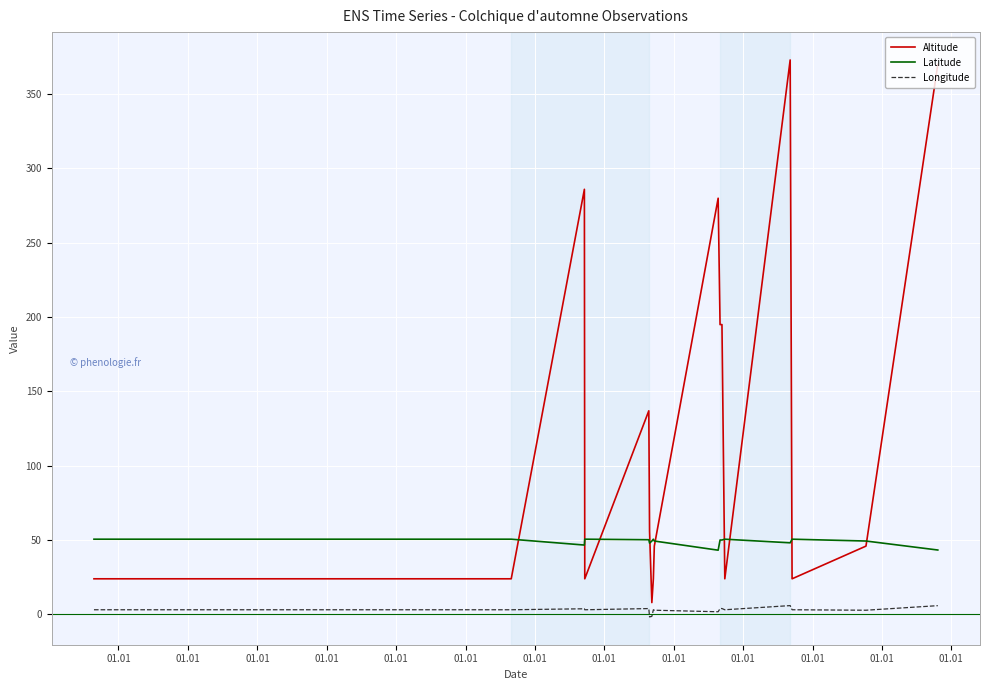

List the series in order of their peak value, lowest first.

Longitude, Latitude, Altitude